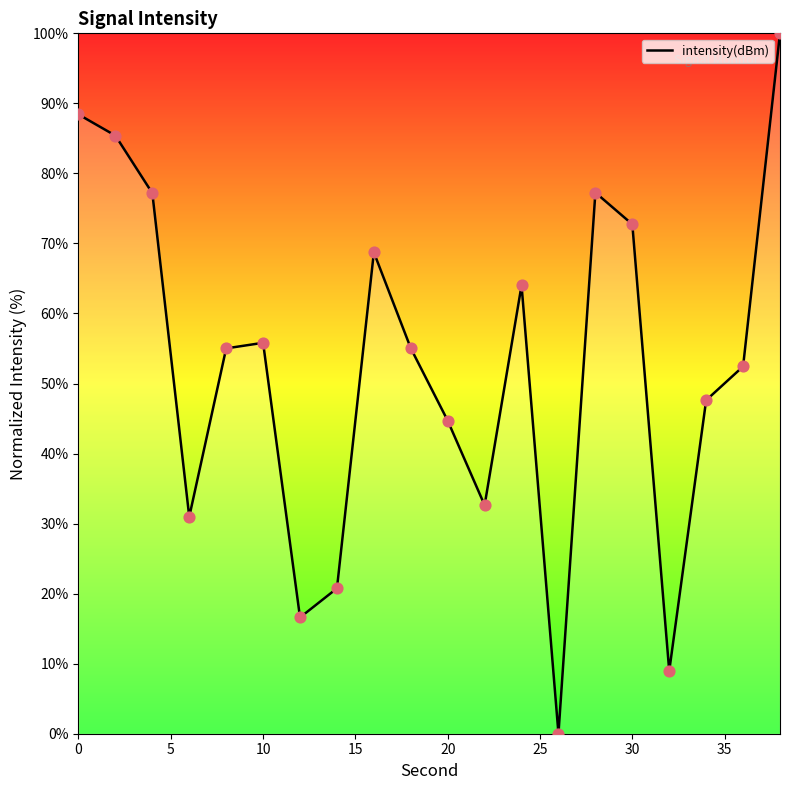

What is the maximum value shown in the chart?

100.0